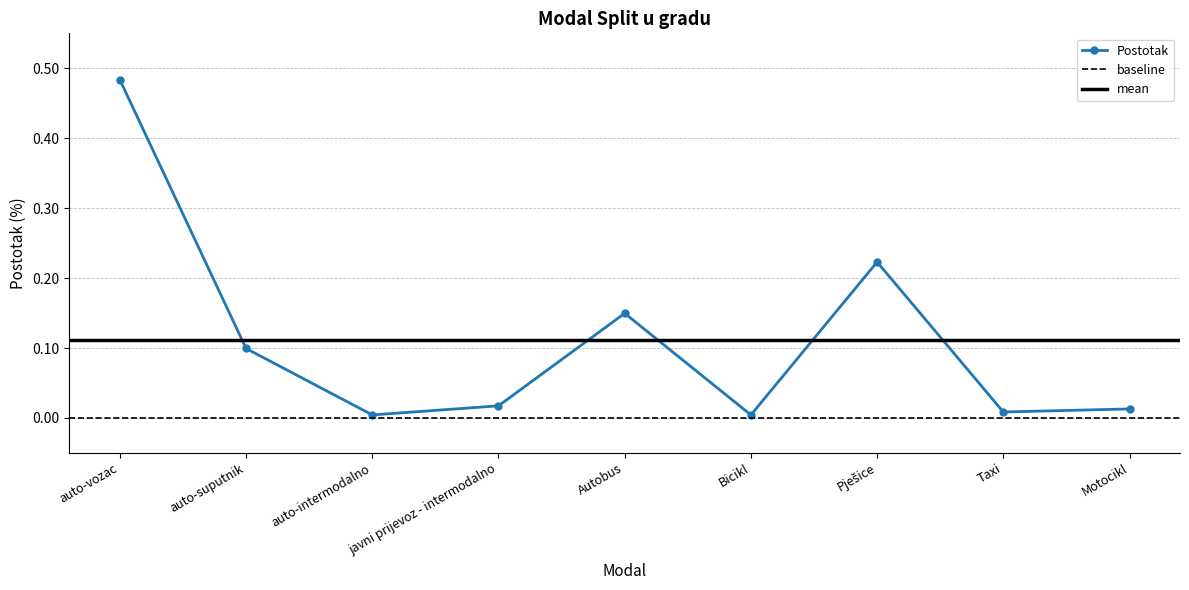

Reading left to right, what are all the values shown in this chart?

auto-vozac=0.5	auto-suputnik=0.1	auto-intermodalno=0.0	javni prijevoz - intermodalno=0.0	Autobus=0.1	Bicikl=0.0	Pješice=0.2	Taxi=0.0	Motocikl=0.0